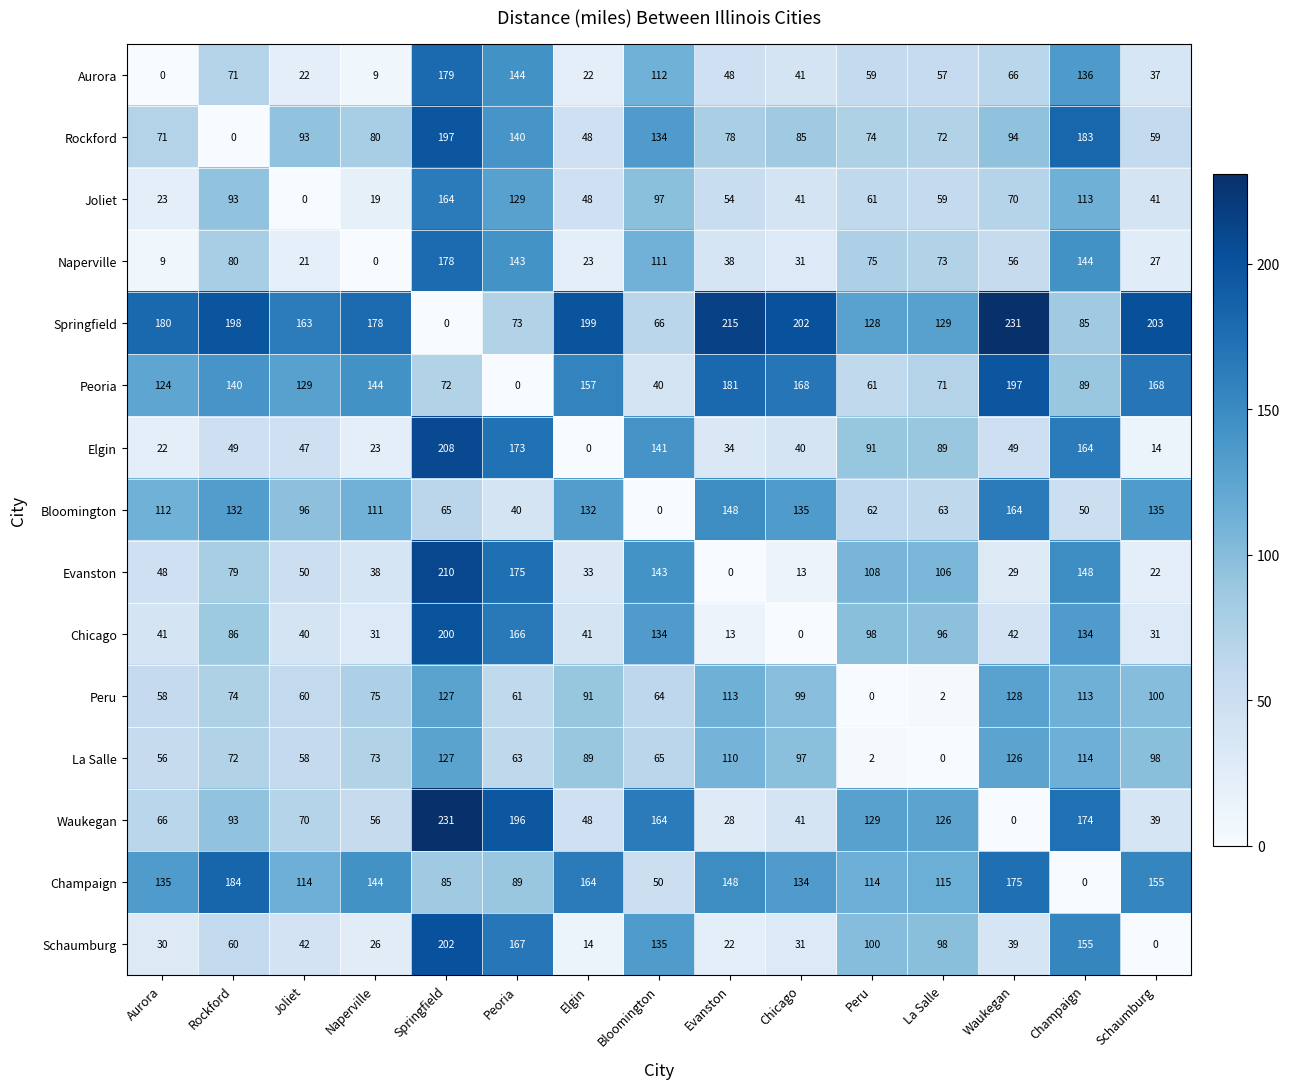

At which label is Aurora closest to 89?

Rockford